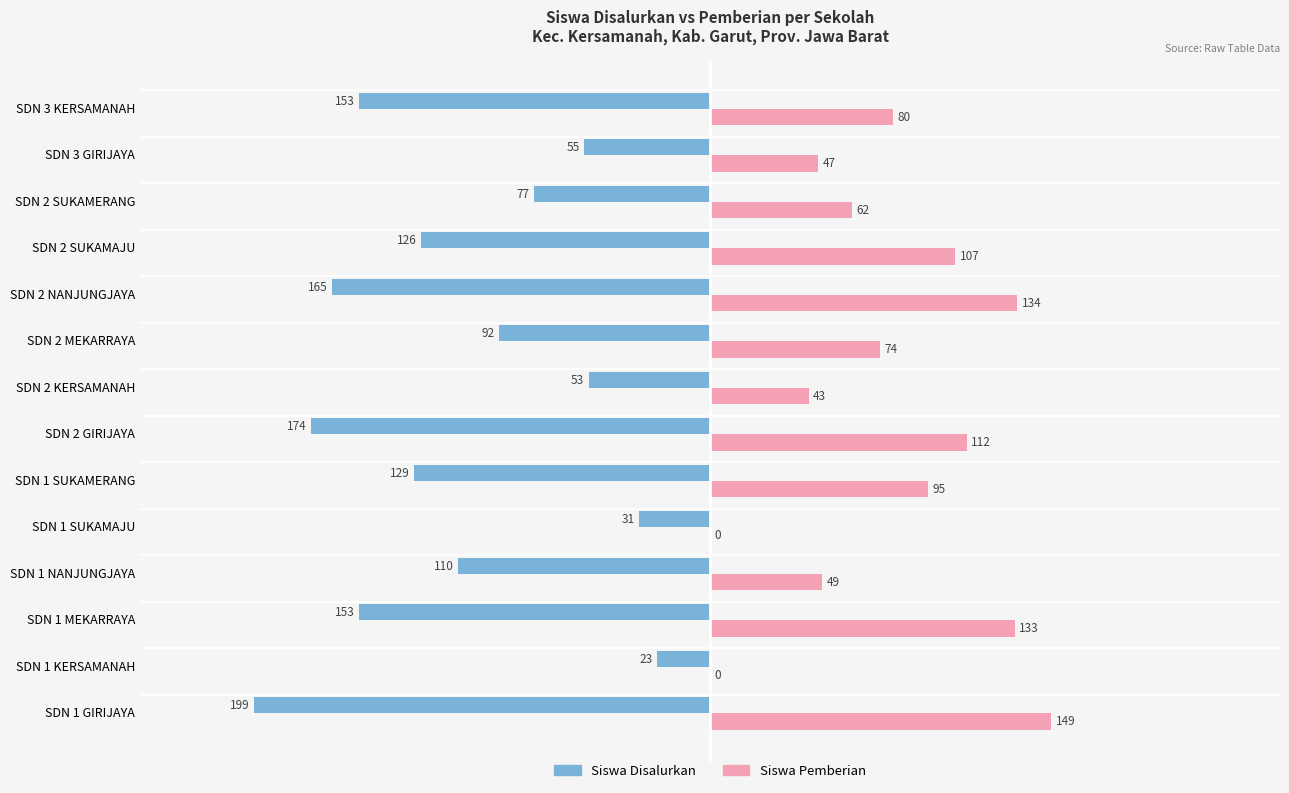

The Siswa Pemberian series shows 133 at SDN 1 MEKARRAYA. True or false?

True